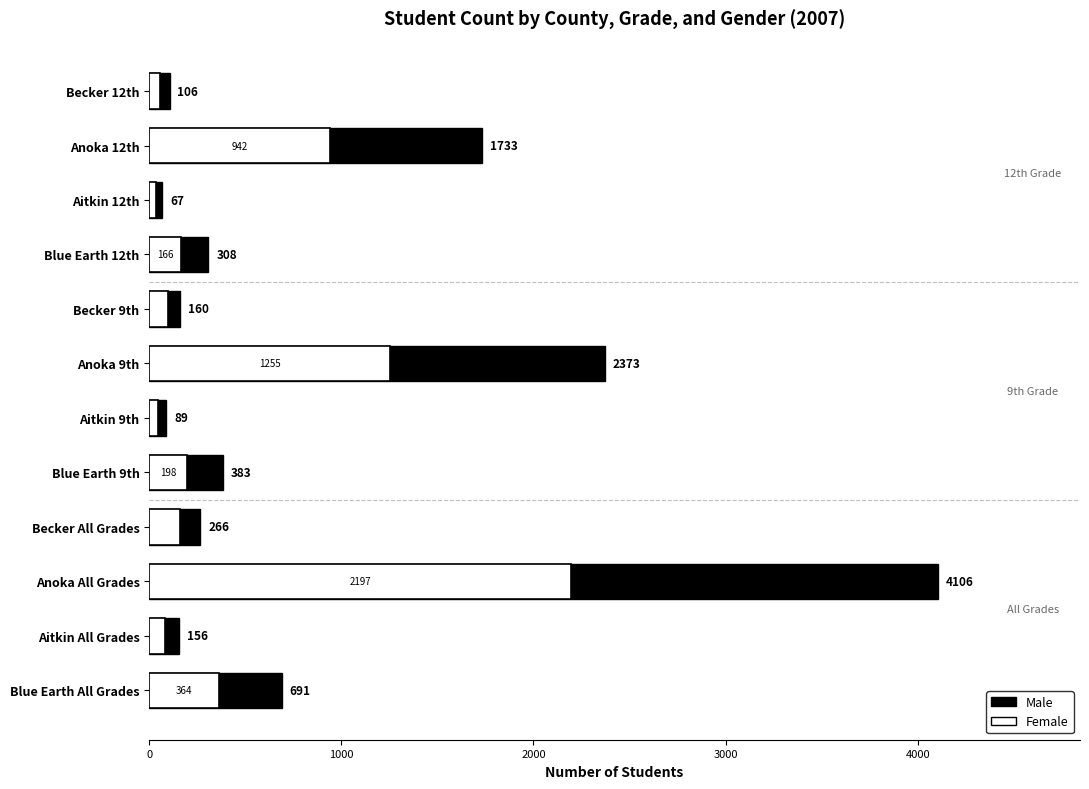

How many bars are there in total?

24